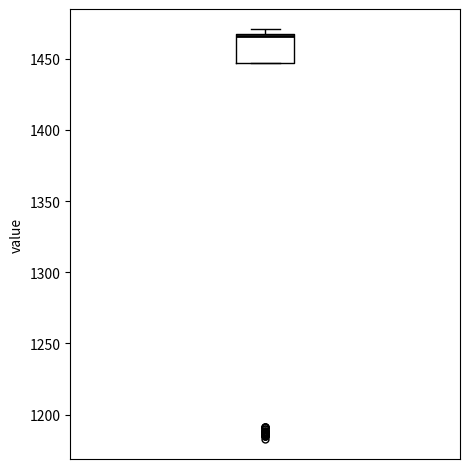

Transcribe this box plot: give where the median line is, the range the box spans, and where the two whiskers end, as read against the y-axis. The values are not printed on the chart, so give them approximately, as read against the axis.

median 1465 (drawn on the box's upper edge), box 1445 to 1465, whiskers 1445 to 1470